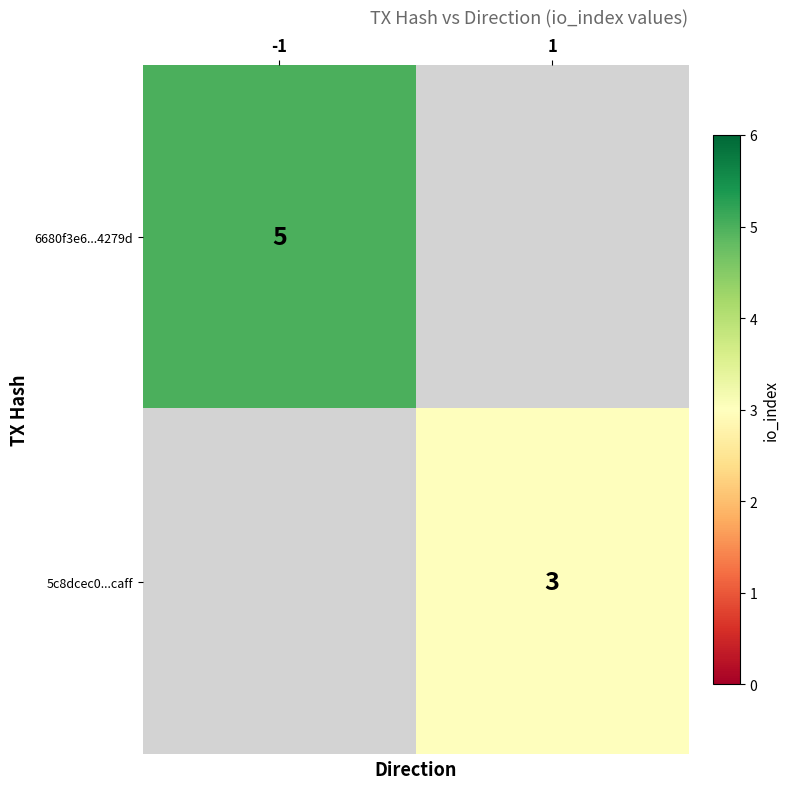

What is the smallest value displayed?

3.0